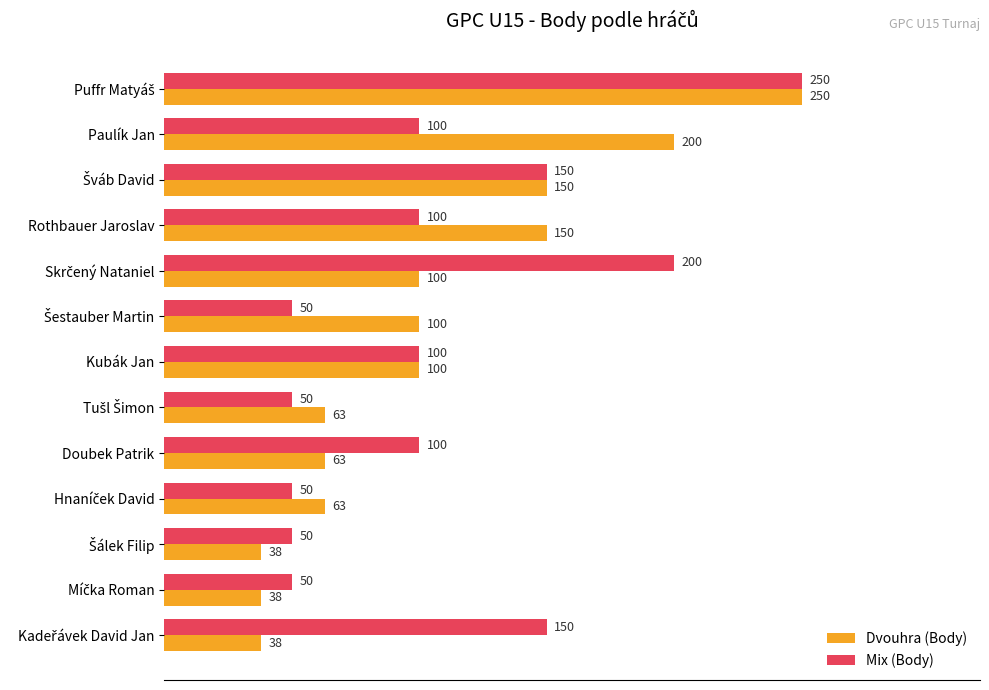

What is the average value of the Mix (Body) series?

108